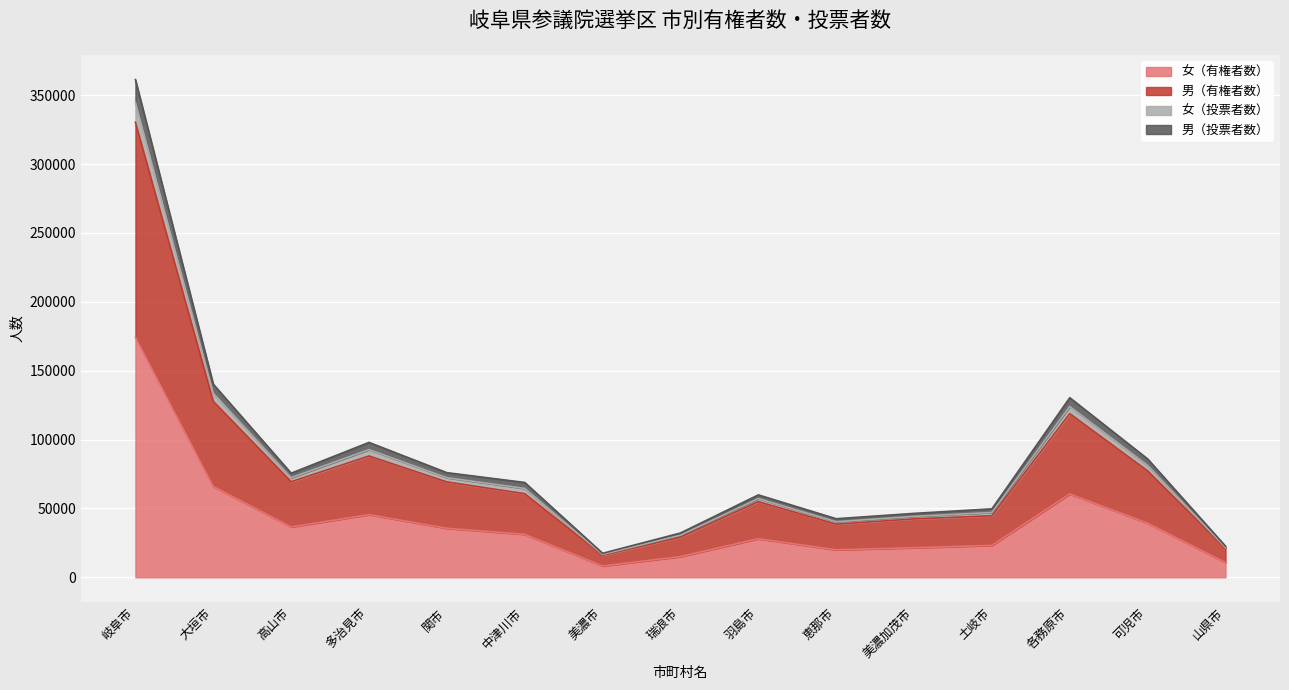

At which label does 女（有権者数） reach its peak?

岐阜市